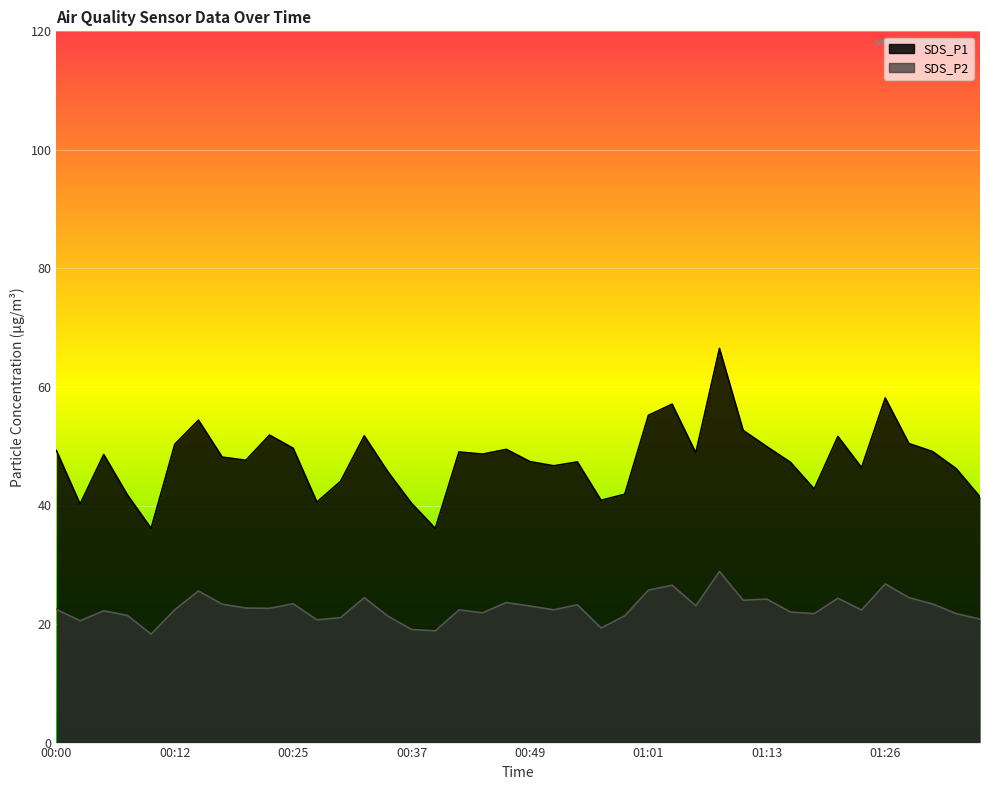

True or false: BME280_humidity has a value of 48.7 at 00:12.

False